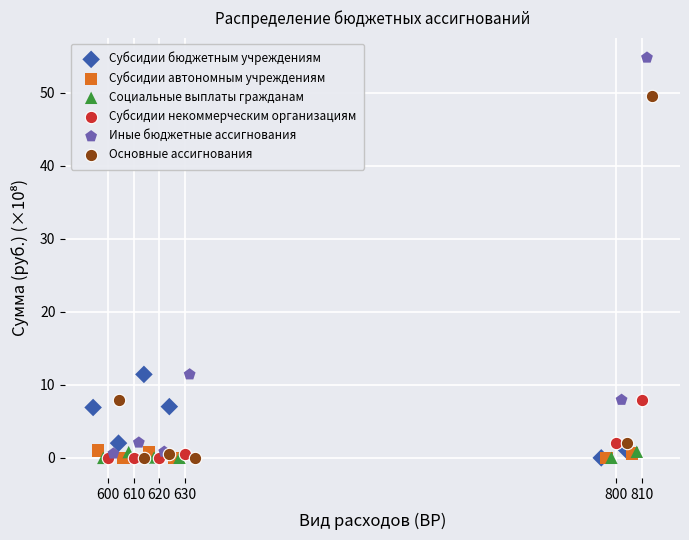

What are all the series names shown in the legend?

Субсидии бюджетным учреждениям, Субсидии автономным учреждениям, Социальные выплаты гражданам, Субсидии некоммерческим организациям, Иные бюджетные ассигнования, Основные ассигнования